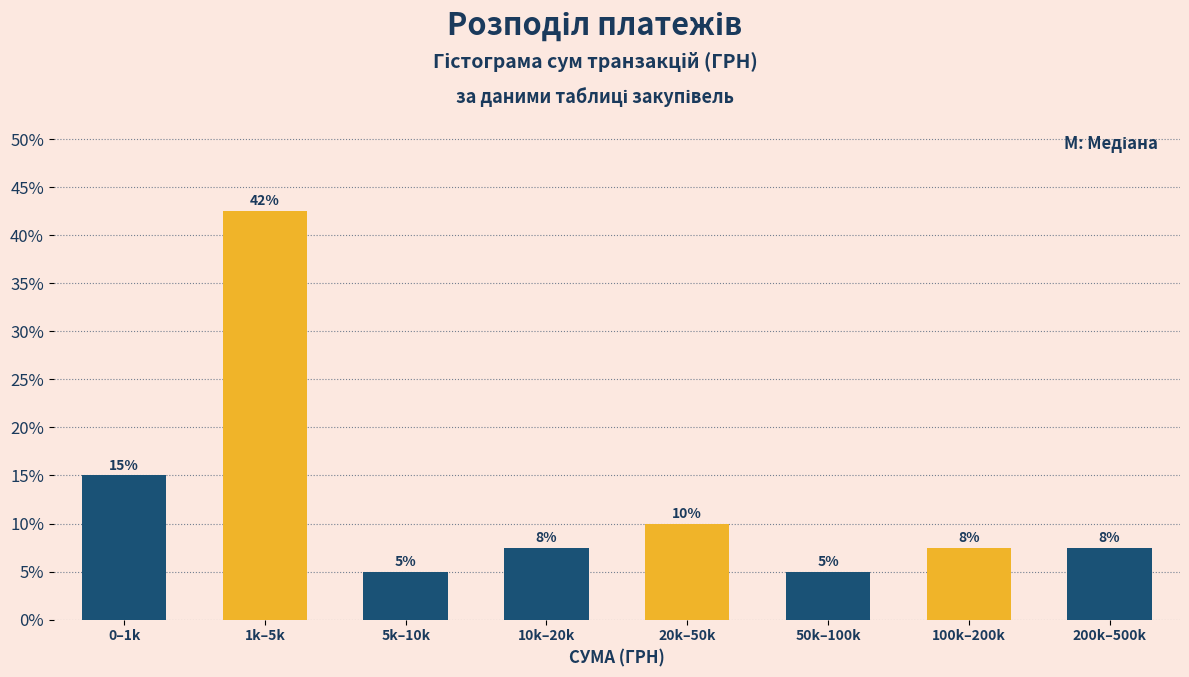

The chart shows a value of 5.0 at 50k–100k. True or false?

True